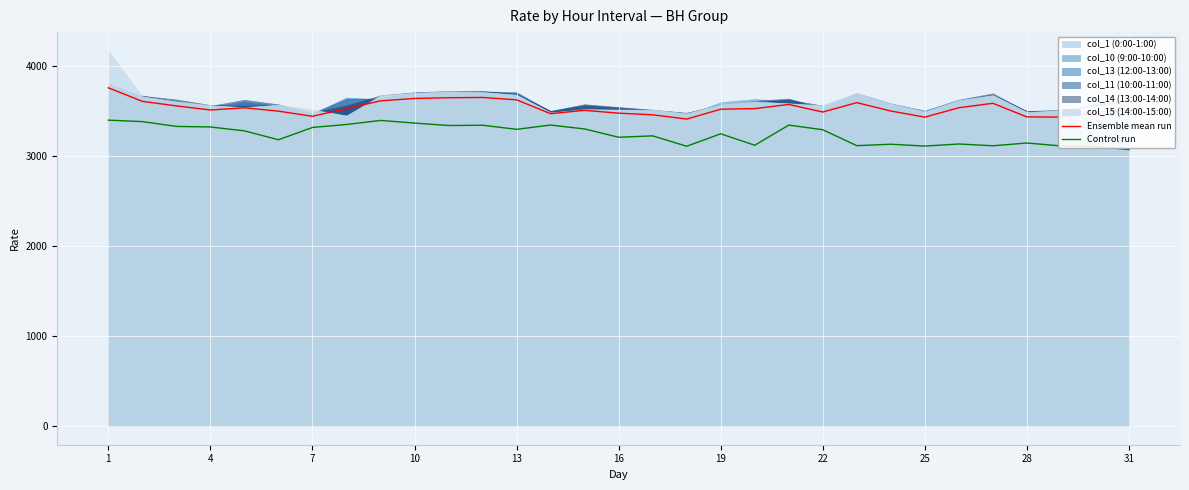

How many data points in Control run are above 3283?

16